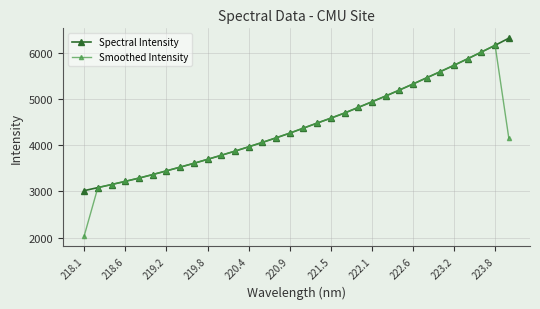

What is the value of the Smoothed Intensity point at the 4th from the left?

3217.1